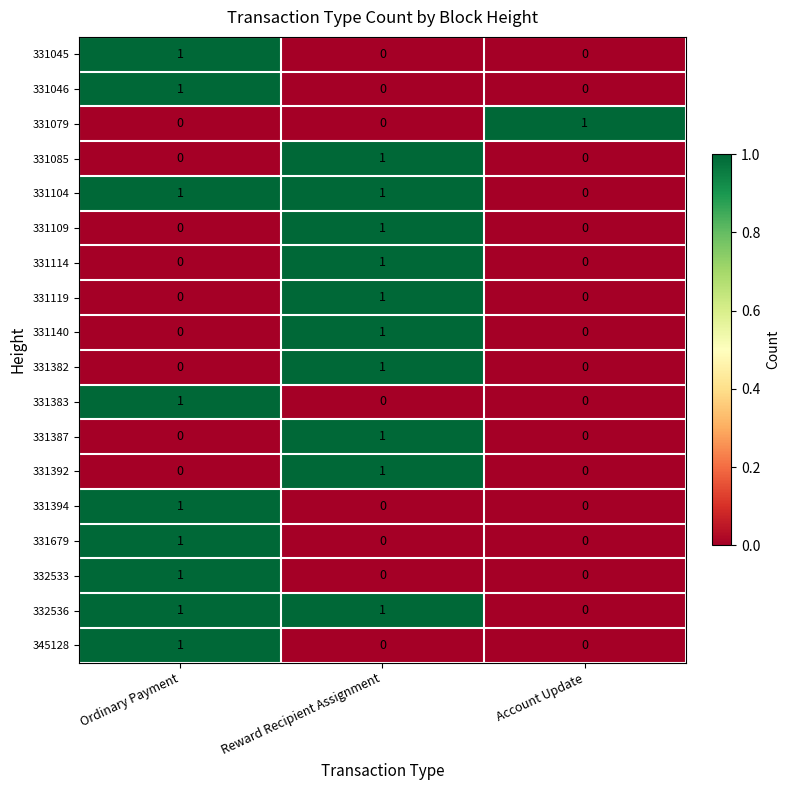

At which category is the sum across all series the highest?

Reward Recipient Assignment